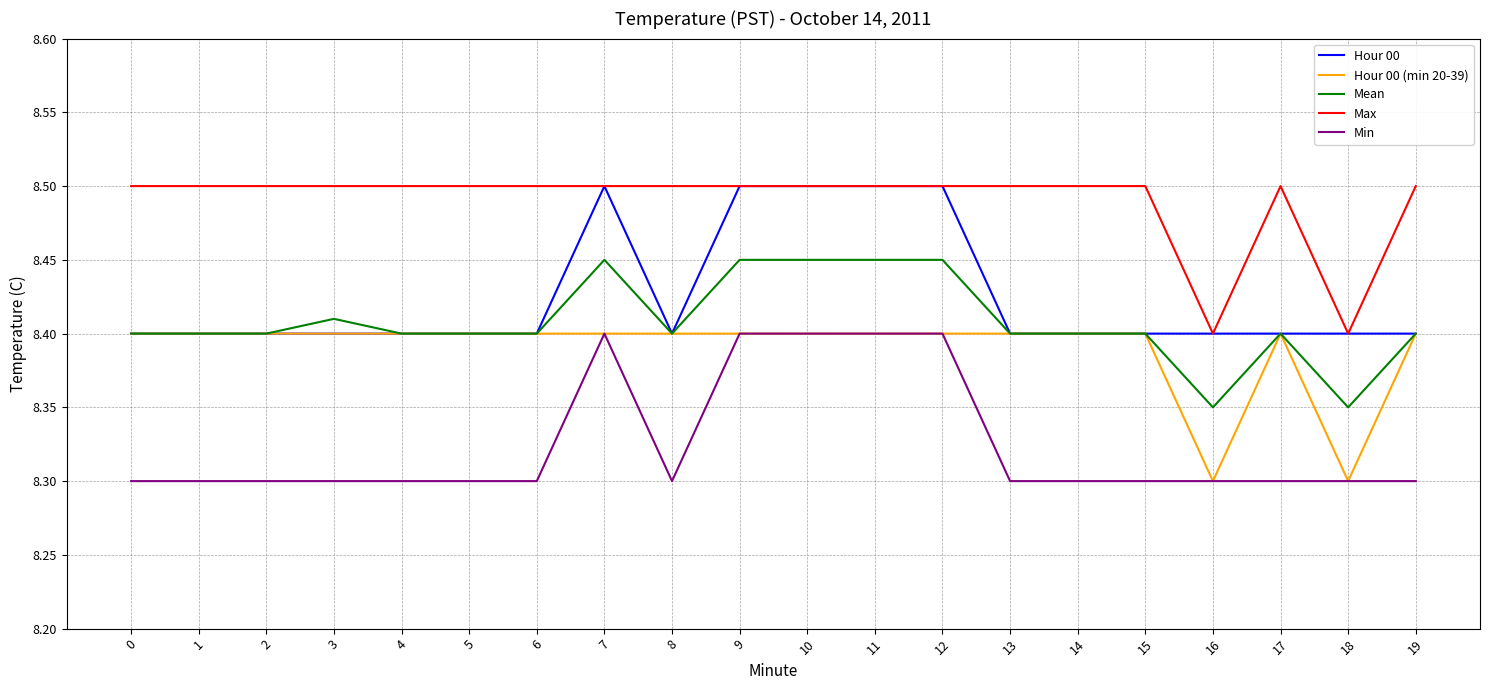

What is the total value across all series at 3?

42.0